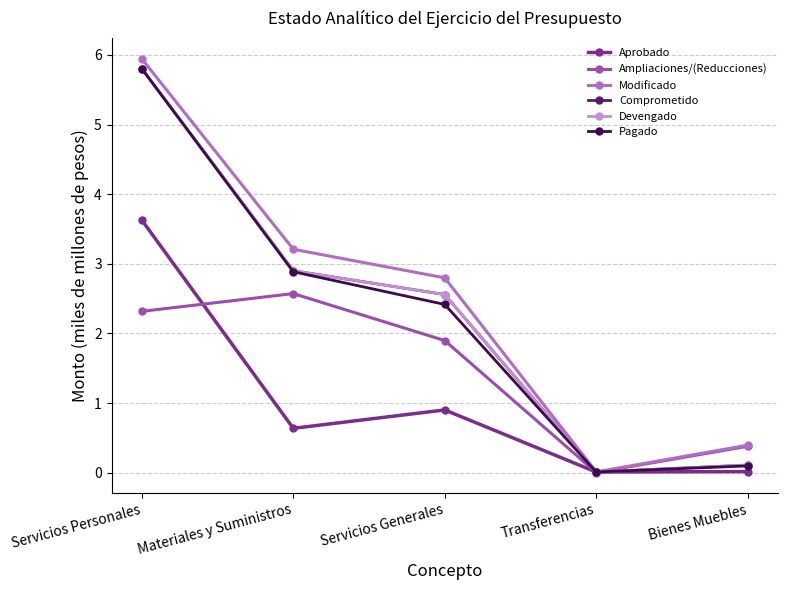

Between which two adjacent categories do Ampliaciones/(Reducciones) and Comprometido first intersect?

Transferencias and Bienes Muebles